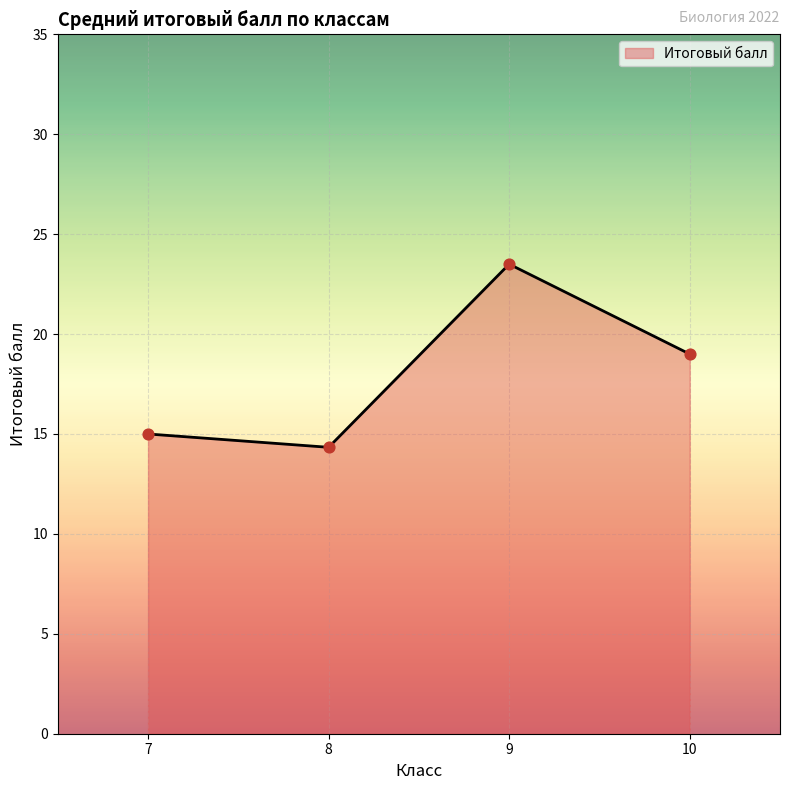

What is the change in value from 7 to 9?

+8.5